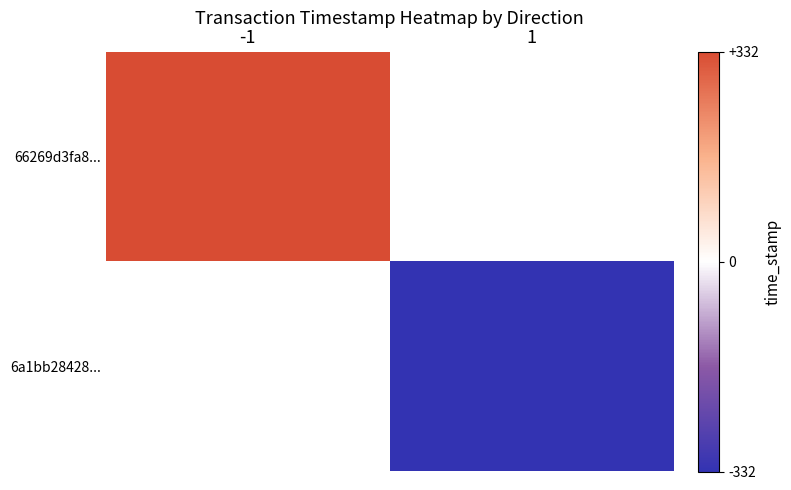

The 66269d3fa8... series shows 332.5 at -1. True or false?

True